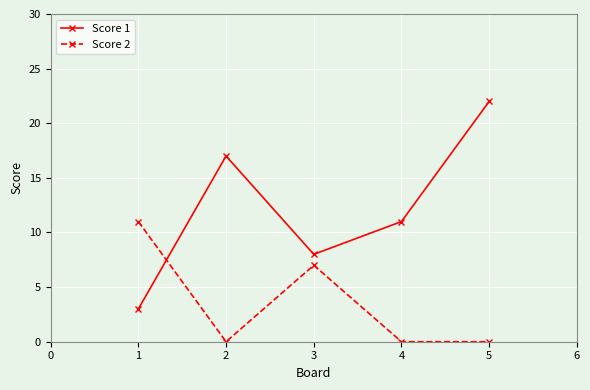

Where do Score 2 and Score 1 first cross each other?

1 and 2